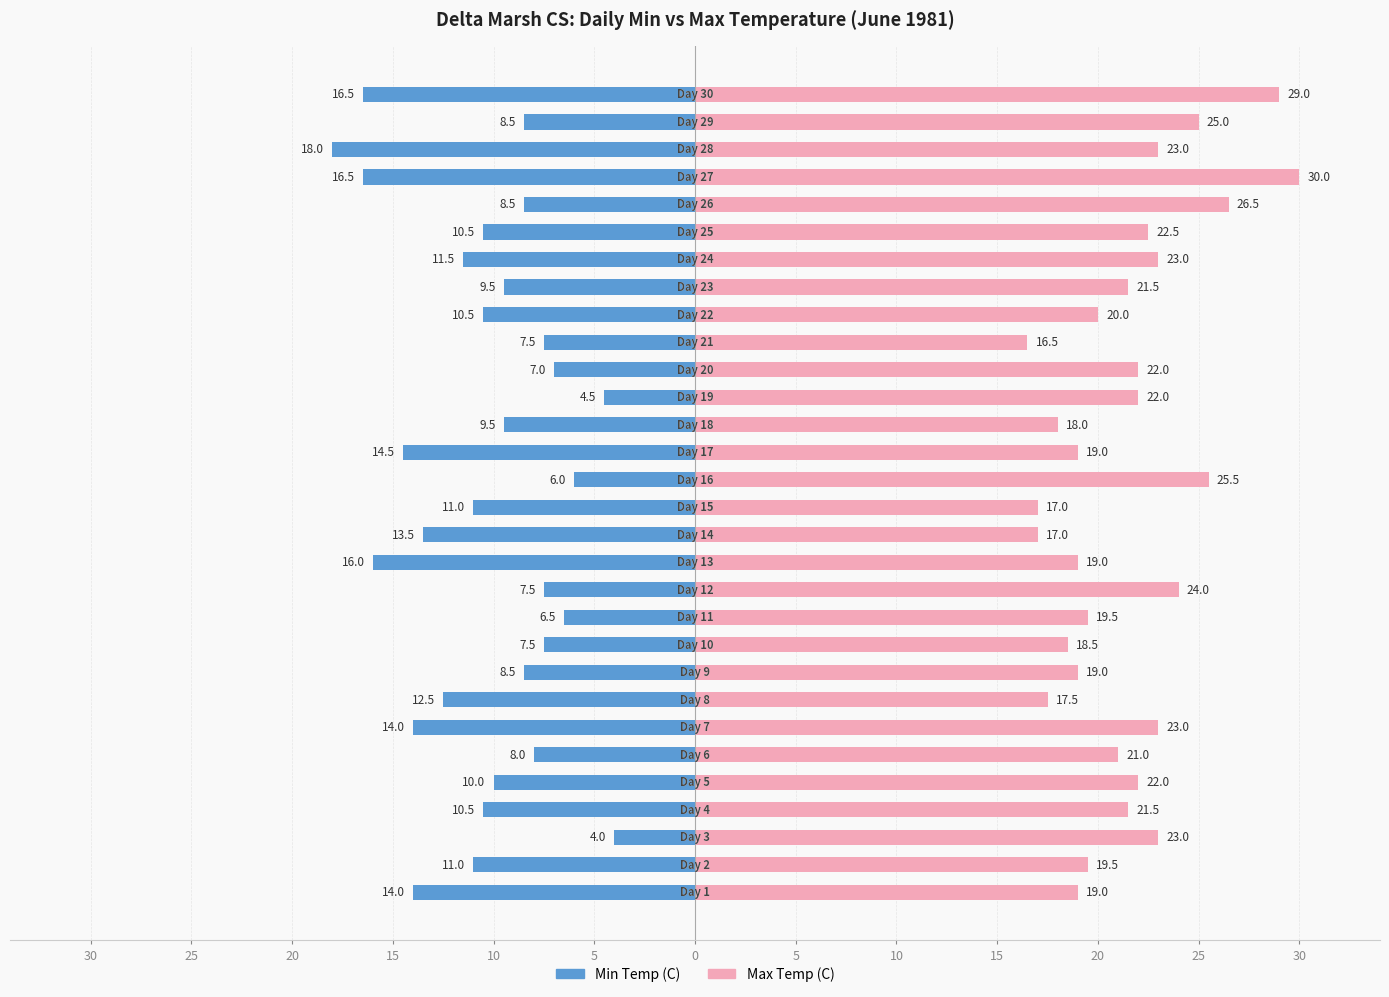

What is the difference between the highest and lowest values at 0?

37.0